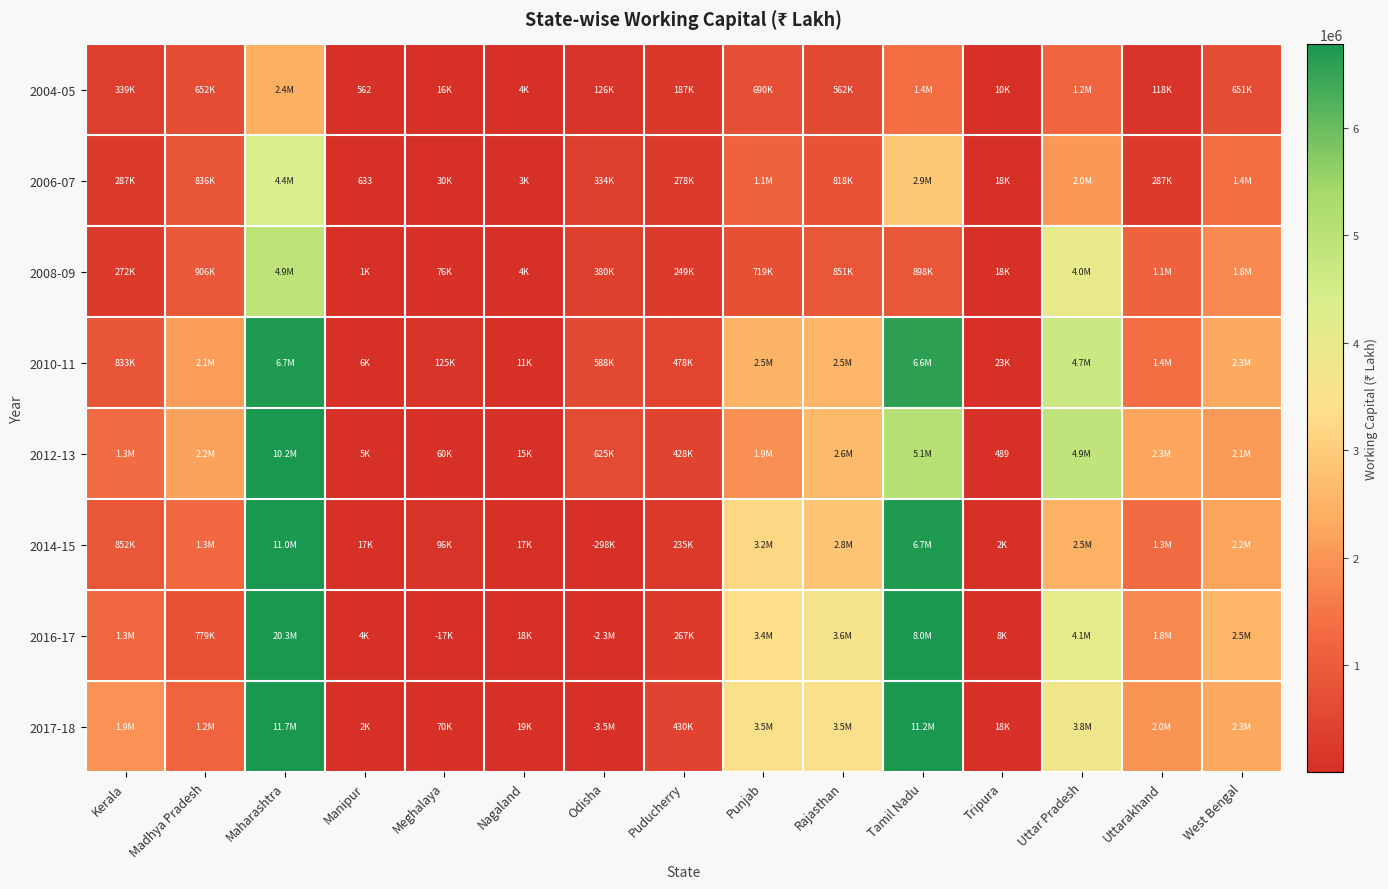

Which category has the lowest value in the 2012-13 series?

Tripura